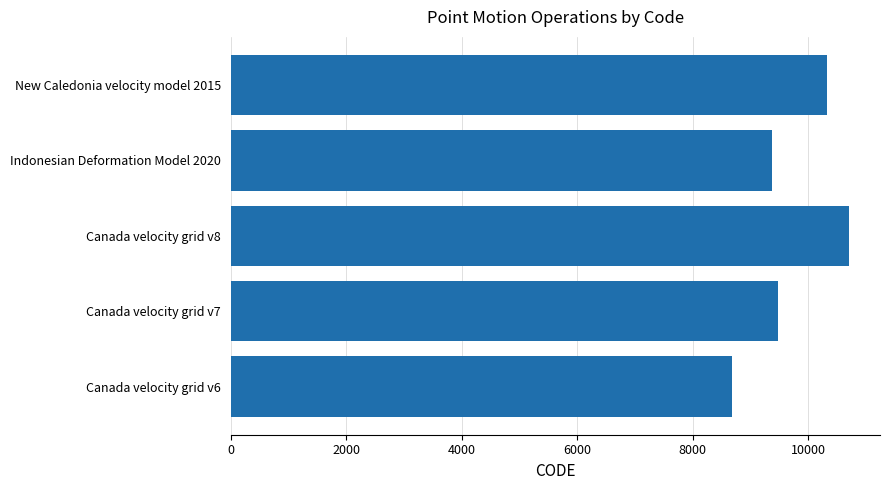

What value does the data have at Canada velocity grid v7?

9483